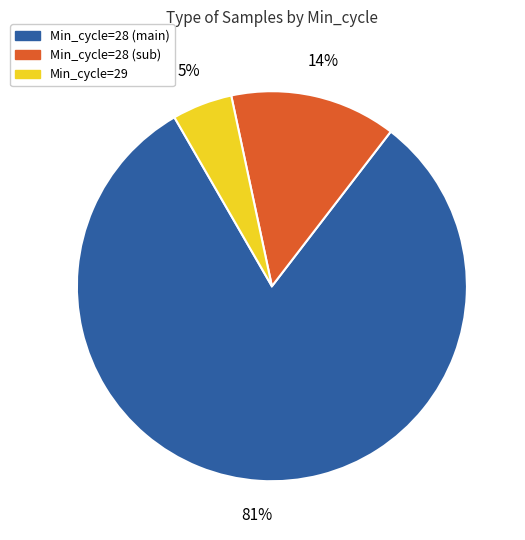

To the nearest percent, what is the difference between the largest and smallest slice percentages?

76%